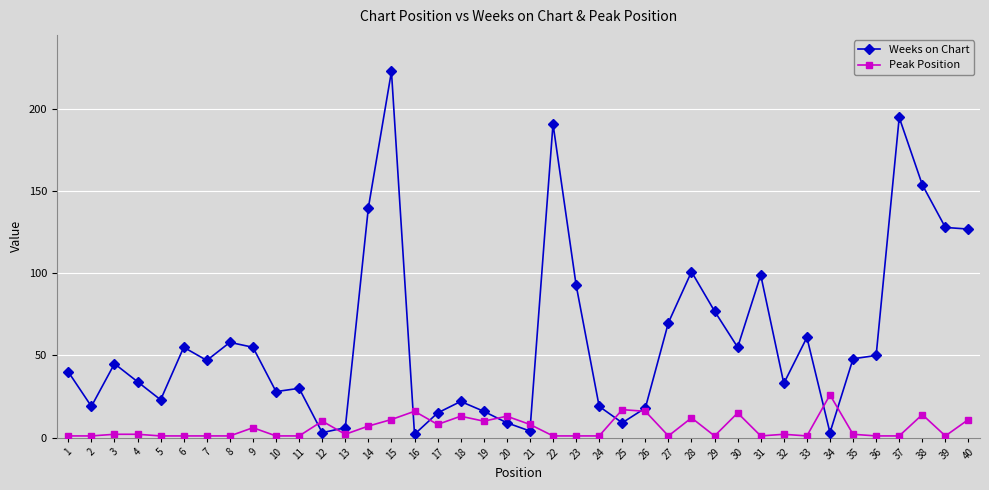

What are all the series names shown in the legend?

Weeks on Chart, Peak Position